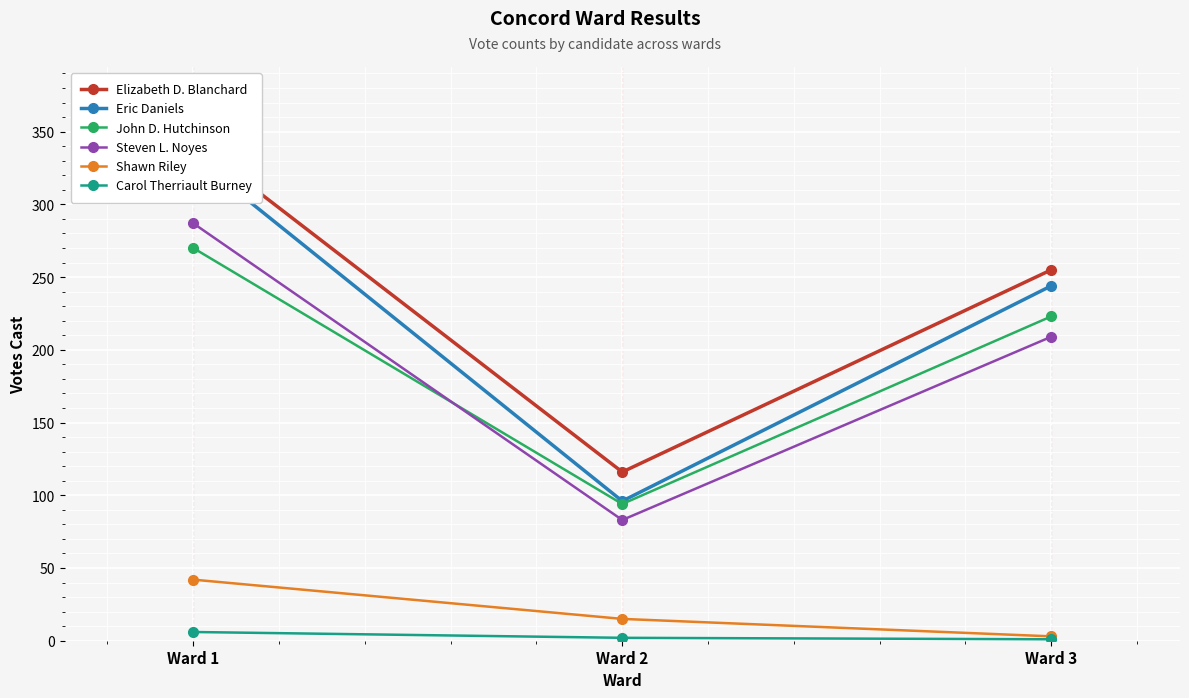

Where does the Elizabeth D. Blanchard series first go above 255?

Ward 1